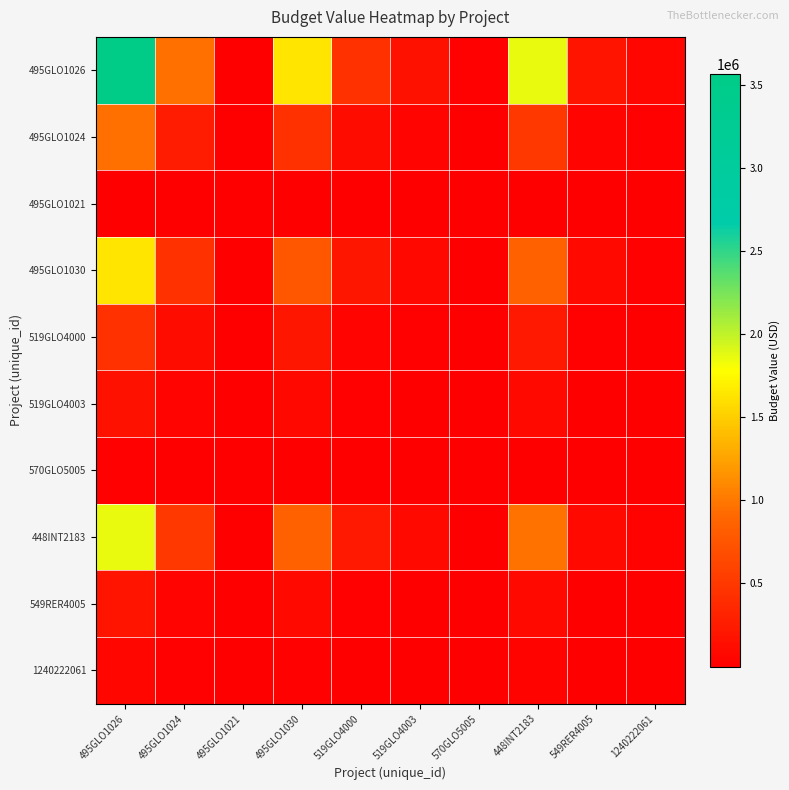

At which category does the chart reach its peak across all series?

495GLO1026